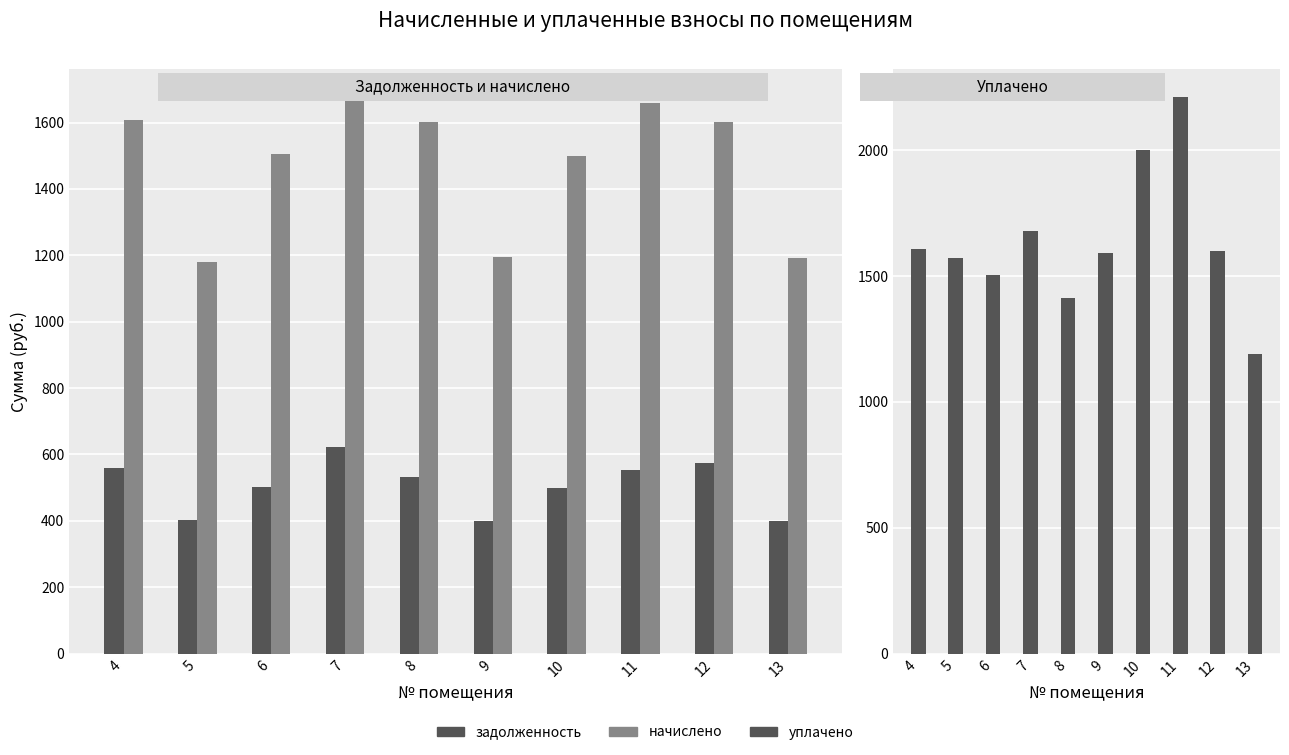

List the labels in order of уплачено value, largest first.

11, 10, 7, 4, 12, 9, 5, 6, 8, 13